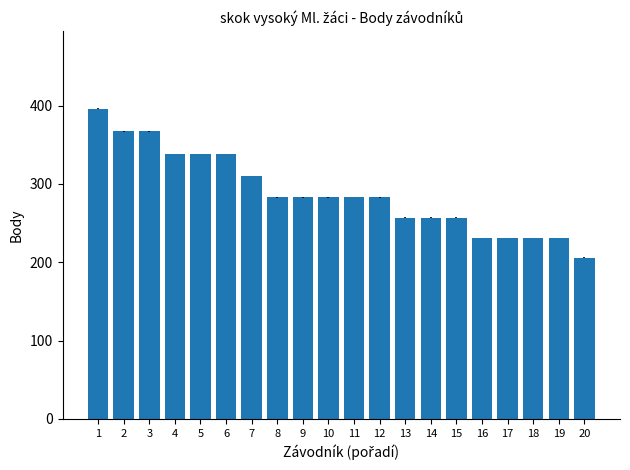

What value does the data have at 1, to the nearest 10?

400